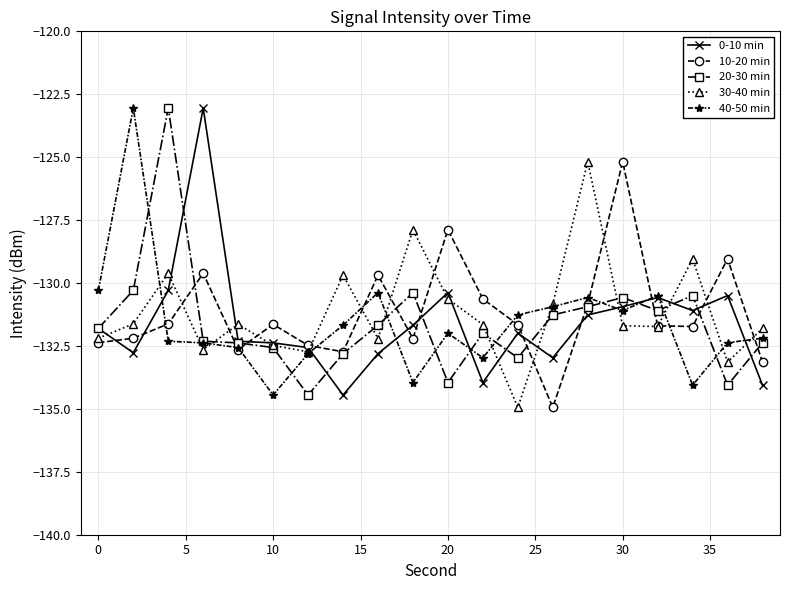

What is the value of the 30-40 min point at the 15th from the left?

-125.2